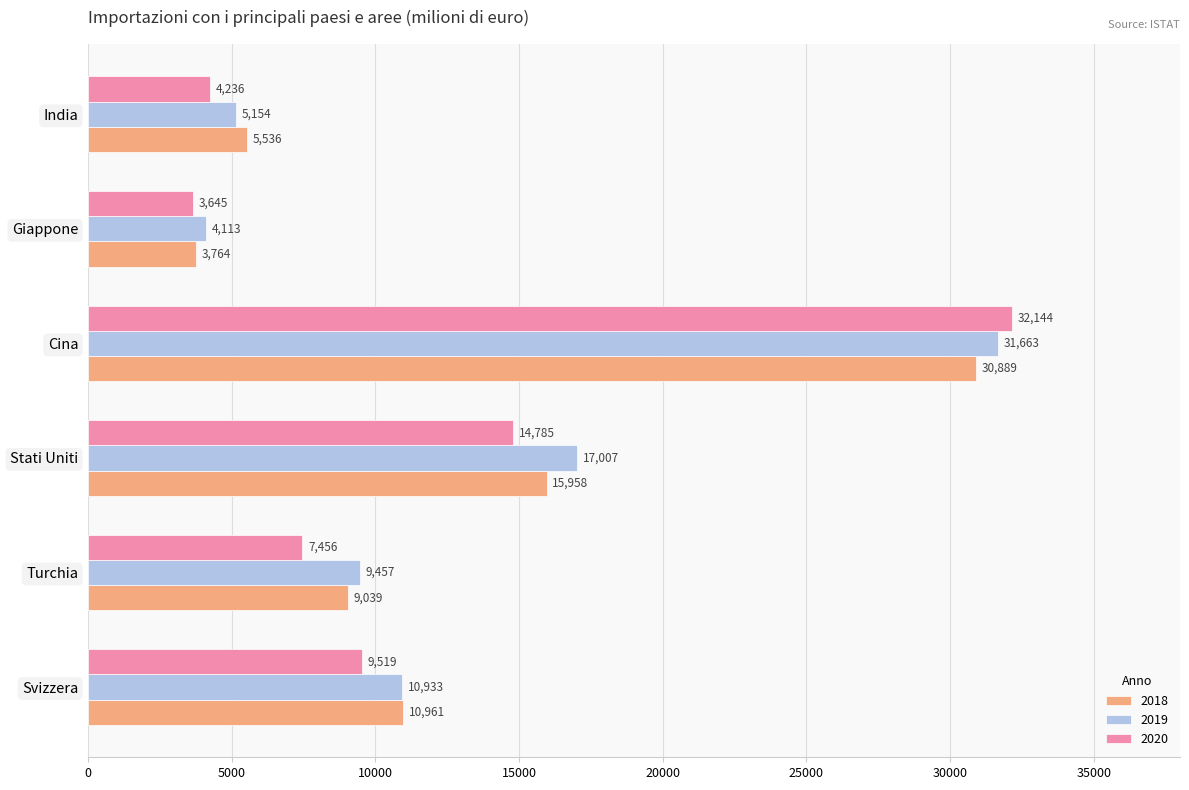

Which series has the largest total across all categories?

2019